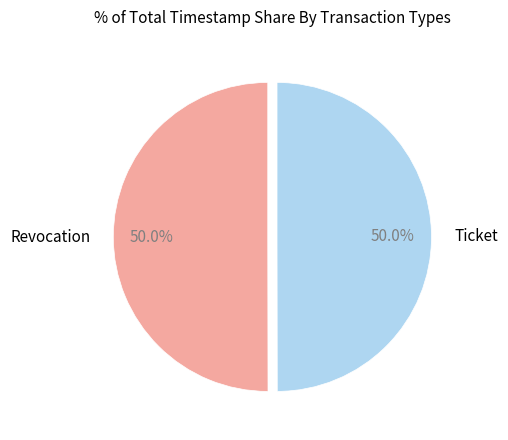

What percentage do Revocation and Ticket together represent?

100.0%